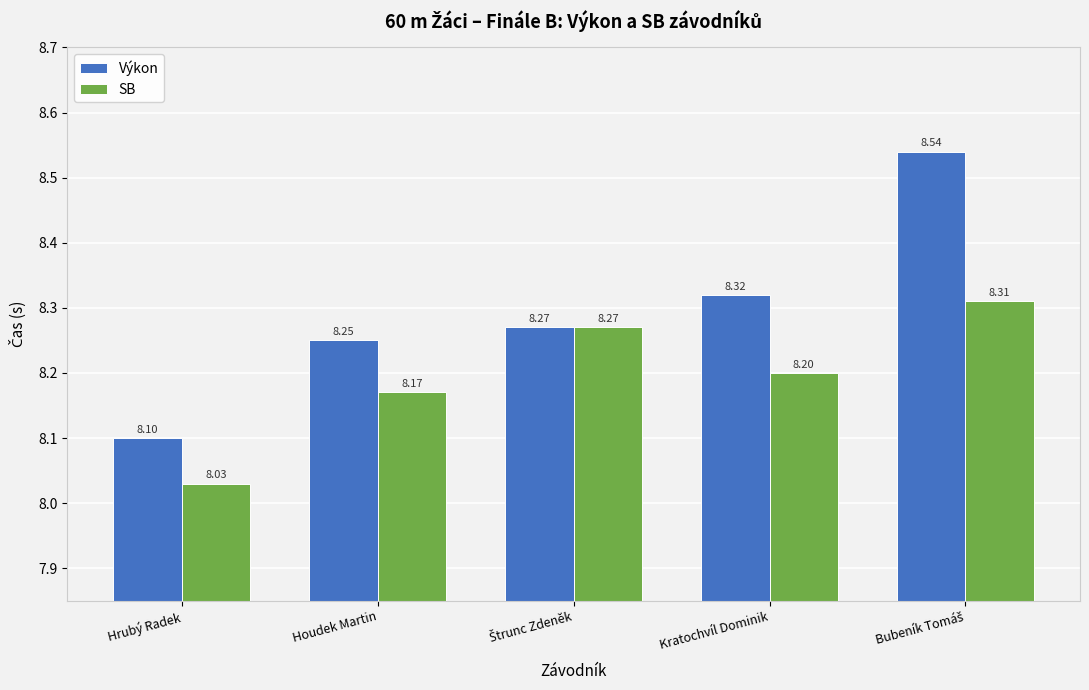

Rank the series at Houdek Martin from highest to lowest value.

Výkon, SB